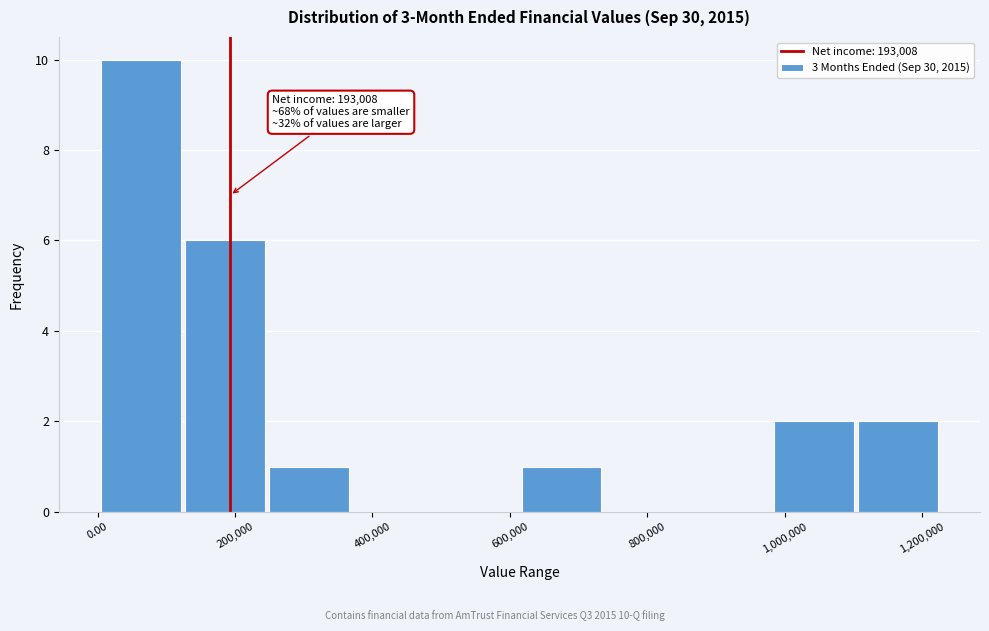

Over which range of the x-axis is the bar tallest?

0 to 120000